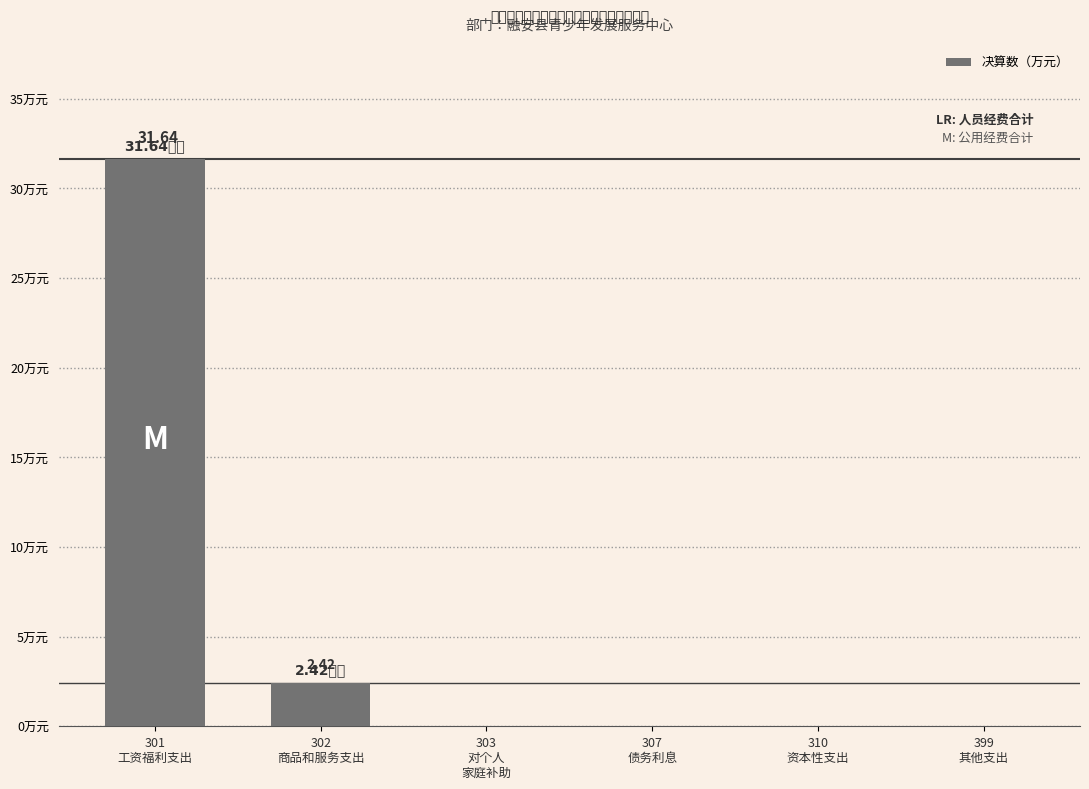

Reading right to left, transcribe all the data shown in this chart.

0.0	0.0	0.0	0.0	2.4	31.6